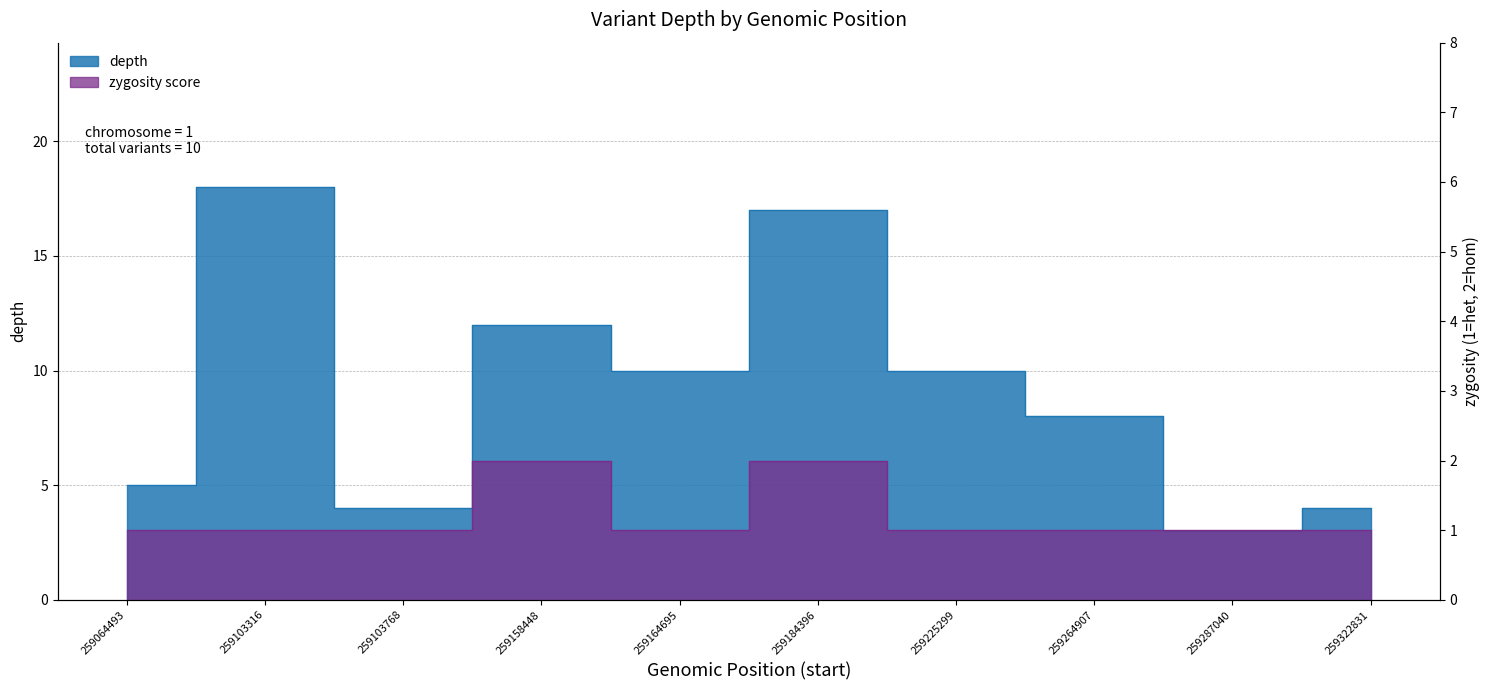

What is the total value across all series at 259164695?

11